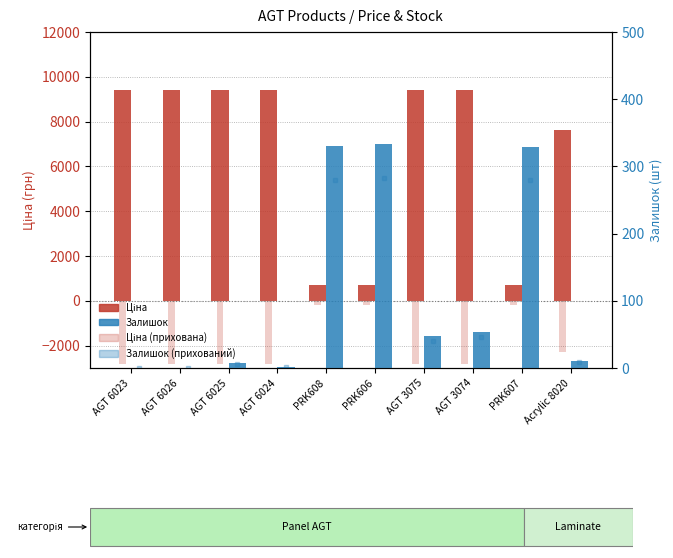

Is the value of Ціна at Acrylic 8020 greater than the value of Залишок at PRK607?

Yes